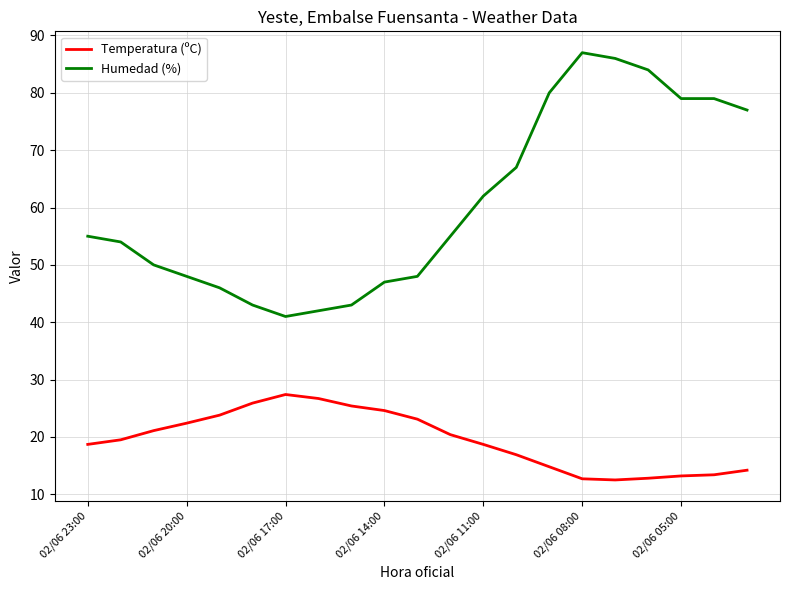

At how many categories does at least one series exceed 56?

9